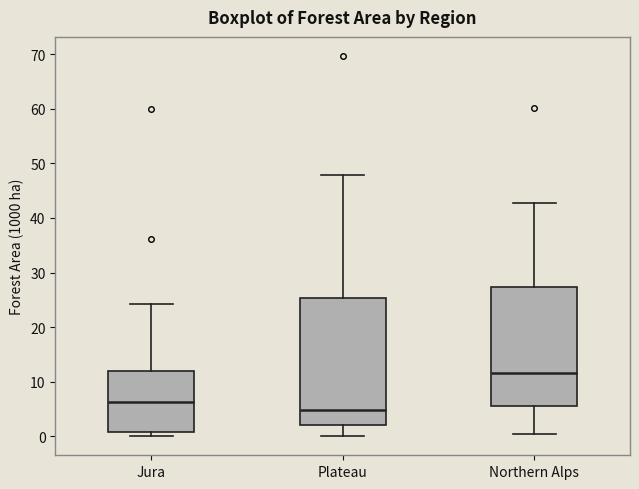

Reading left to right, read every box against the y-axis: the position of its median line, the range the box covers, and the ends of its whiskers. The values are not printed on the chart, so give them approximately, as read against the axis.

Jura: median 6, box 1 to 12, whiskers 0 to 24
Plateau: median 5, box 2 to 25, whiskers 0 to 48
Northern Alps: median 12, box 5 to 27, whiskers 0 to 43